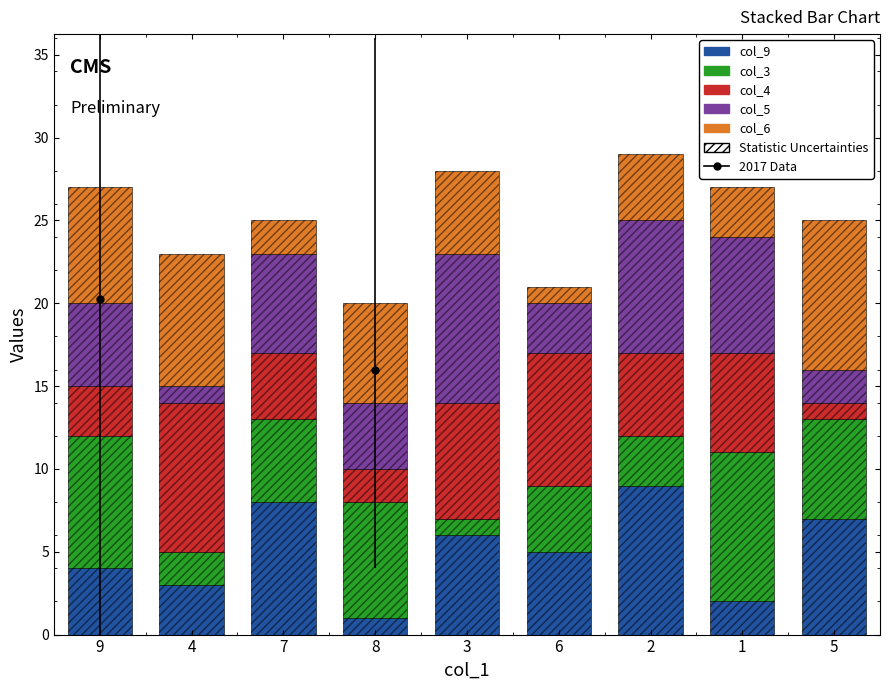

What value does the col_5 series have at 3?

9